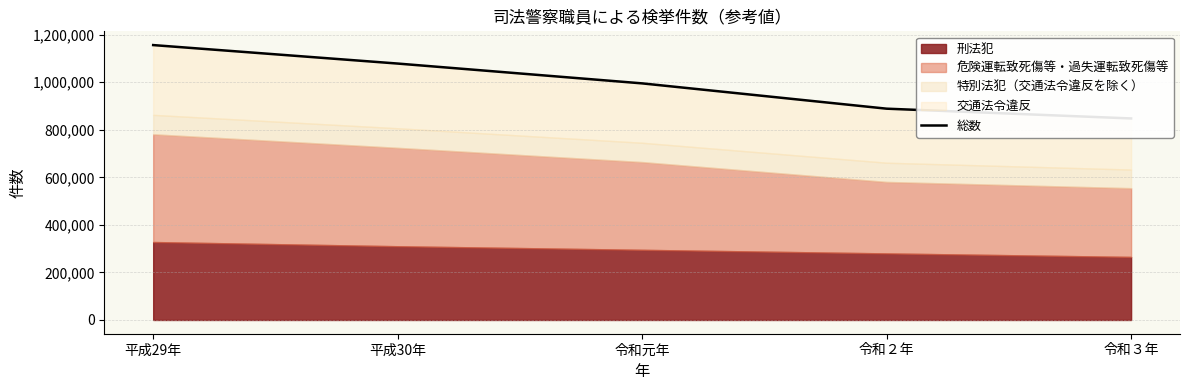

Is it true that the value at 平成29年 is 2013265?

False